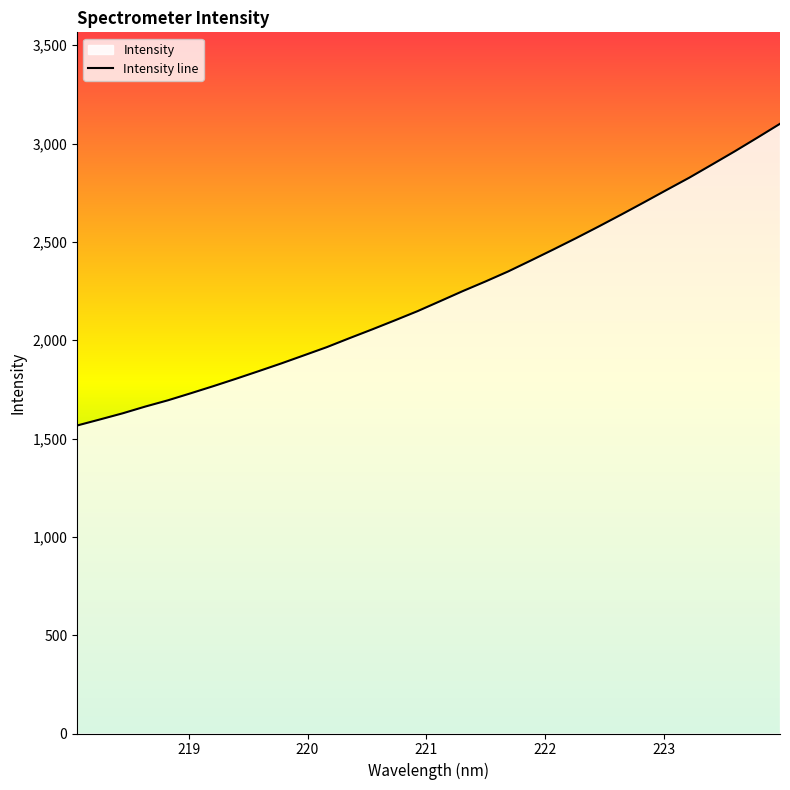

Which label corresponds to the smallest value in the chart?

218.0596